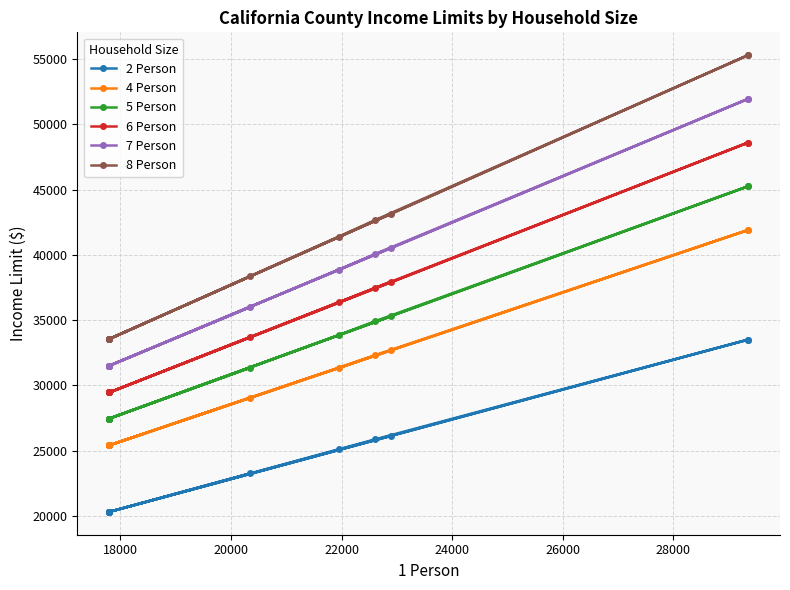

What is the difference between the maximum and minimum values in the 5 Person series?

17800